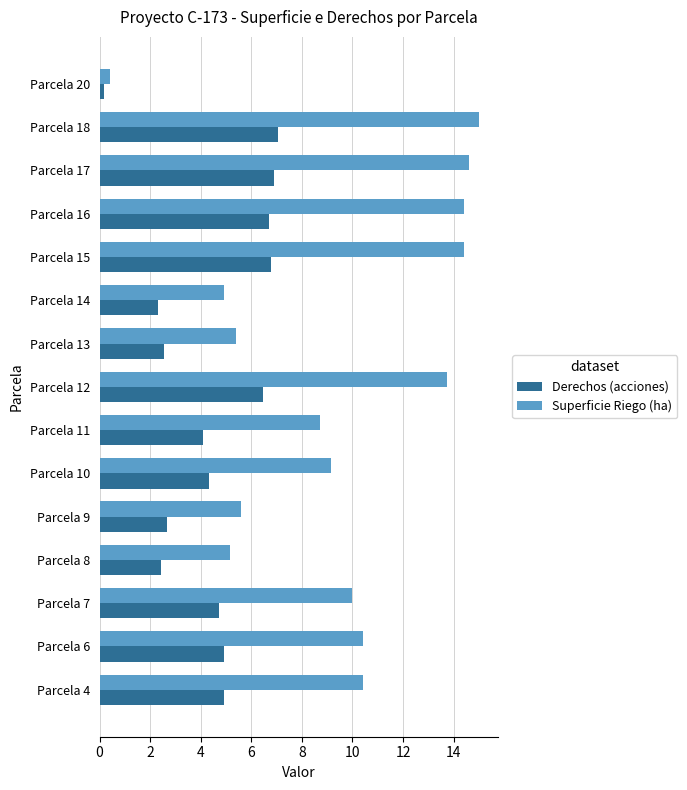

What is the total value across all series at Parcela 4?

15.3